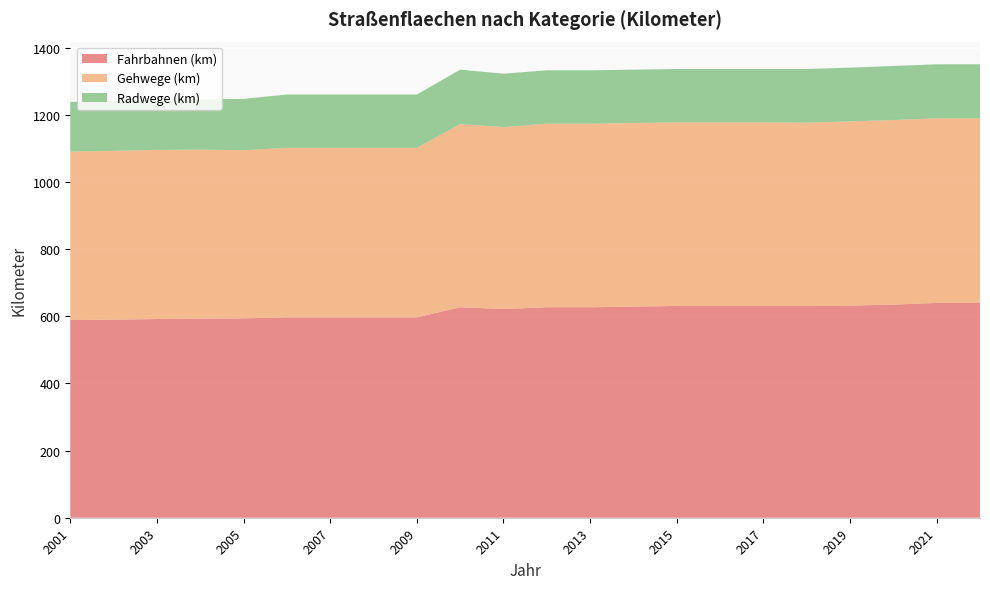

Reading left to right, transcribe all the data shown in this chart.

Fahrbahnen (km): 2001=589	2002=590	2003=592	2004=593	2005=594	2006=597	2007=597	2008=597	2009=597	2010=627	2011=622	2012=627	2013=627	2014=629	2015=631	2016=631	2017=631	2018=631	2019=632	2020=635	2021=640	2022=640
Gehwege (km): 2001=502	2002=503	2003=504	2004=504	2005=501	2006=505	2007=505	2008=505	2009=505	2010=546	2011=542	2012=547	2013=547	2014=547	2015=547	2016=547	2017=547	2018=546	2019=549	2020=550	2021=550	2022=550
Radwege (km): 2001=148	2002=149	2003=149	2004=150	2005=153	2006=159	2007=159	2008=159	2009=159	2010=162	2011=159	2012=159	2013=159	2014=159	2015=159	2016=159	2017=159	2018=160	2019=160	2020=161	2021=161	2022=161